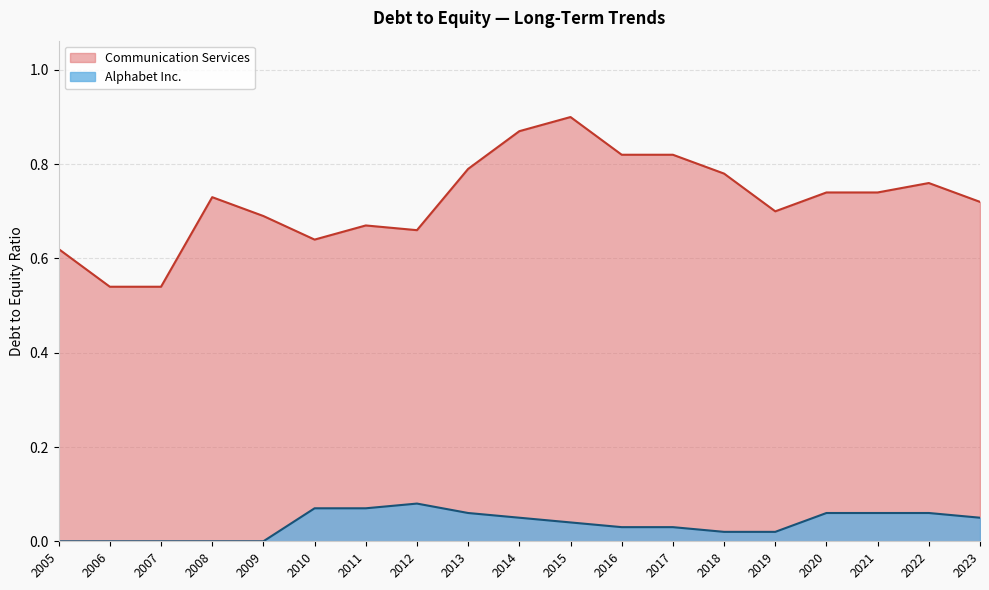

At which category does Communication Services reach its first local peak?

2008